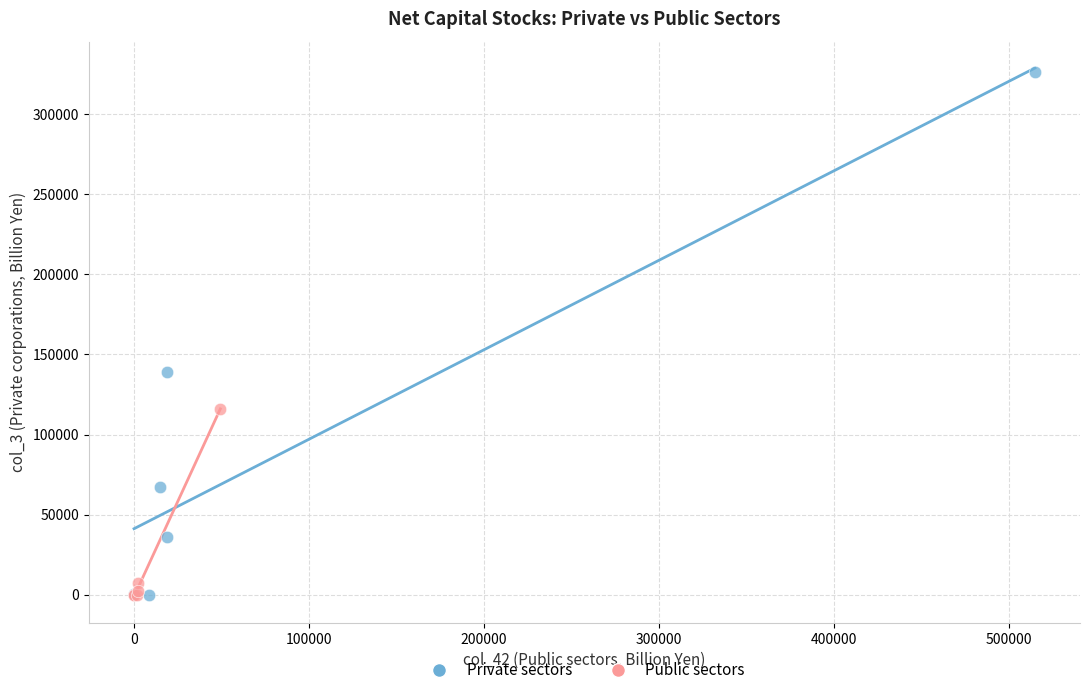

Which series has the largest Y range (max minus min)?

Private sectors